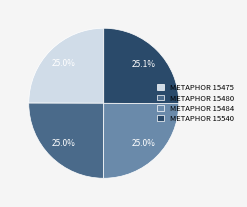

How much of the chart is everything except METAPHOR 15480?

75.0%